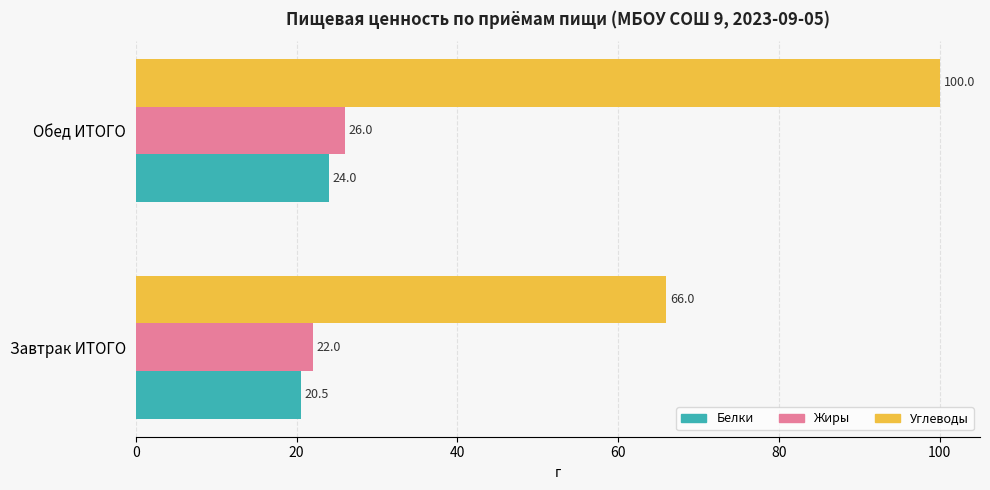

What is the sum of all Углеводы values?

166.0